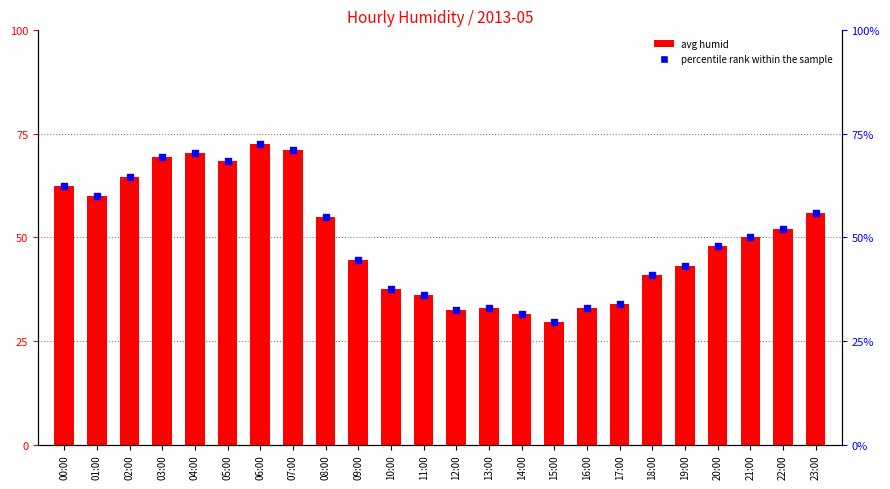

Which series contains the highest Y value?

avg humid